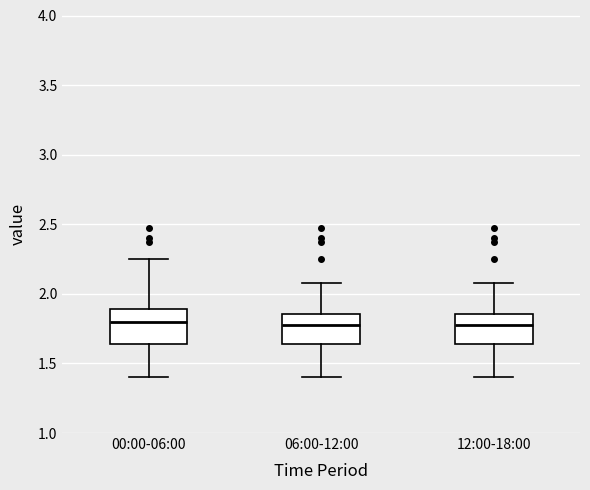

Reading left to right, transcribe this box plot: for each box, give where its median line is, the range the box spans, and where its two whiskers end, as read against the y-axis. The values are not printed on the chart, so give them approximately, as read against the axis.

00:00-06:00: median 1.80, box 1.65 to 1.90, whiskers 1.40 to 2.25
06:00-12:00: median 1.80, box 1.65 to 1.85, whiskers 1.40 to 2.10
12:00-18:00: median 1.80, box 1.65 to 1.85, whiskers 1.40 to 2.10